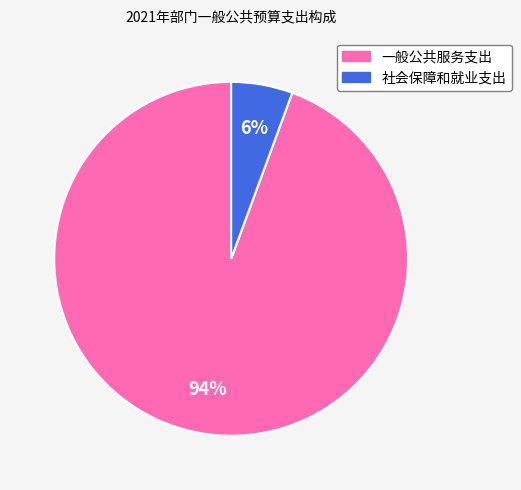

To the nearest percent, what is the average slice percentage?

50%